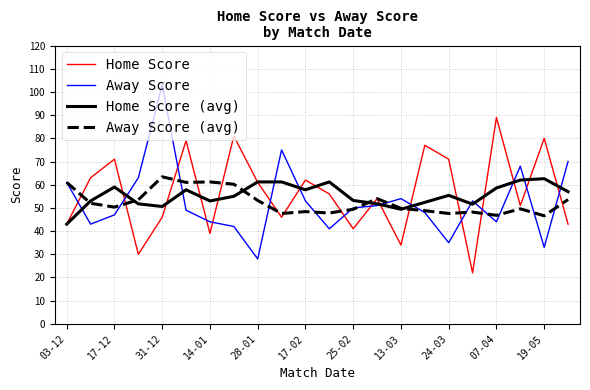

True or false: Home Score and Home Score (avg) cross at least once.

True